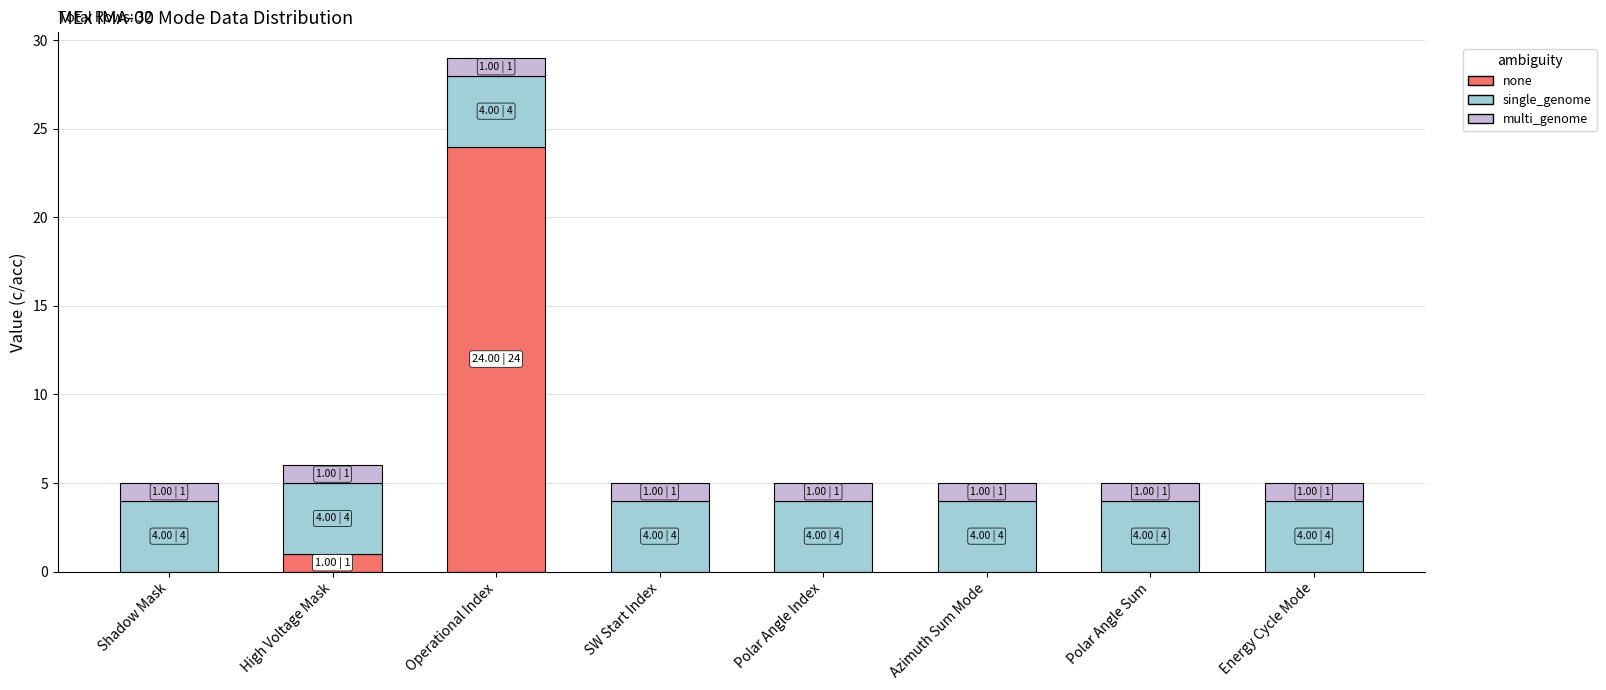

Reading left to right, transcribe the values for none.

Shadow Mask=0	High Voltage Mask=1	Operational Index=24	SW Start Index=0	Polar Angle Index=0	Azimuth Sum Mode=0	Polar Angle Sum=0	Energy Cycle Mode=0